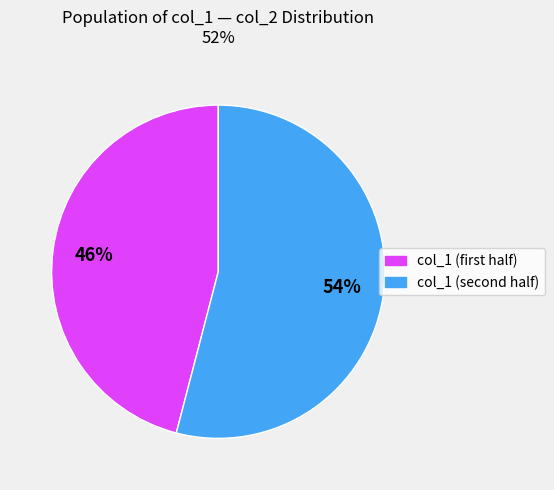

Does any single category account for the majority?

Yes